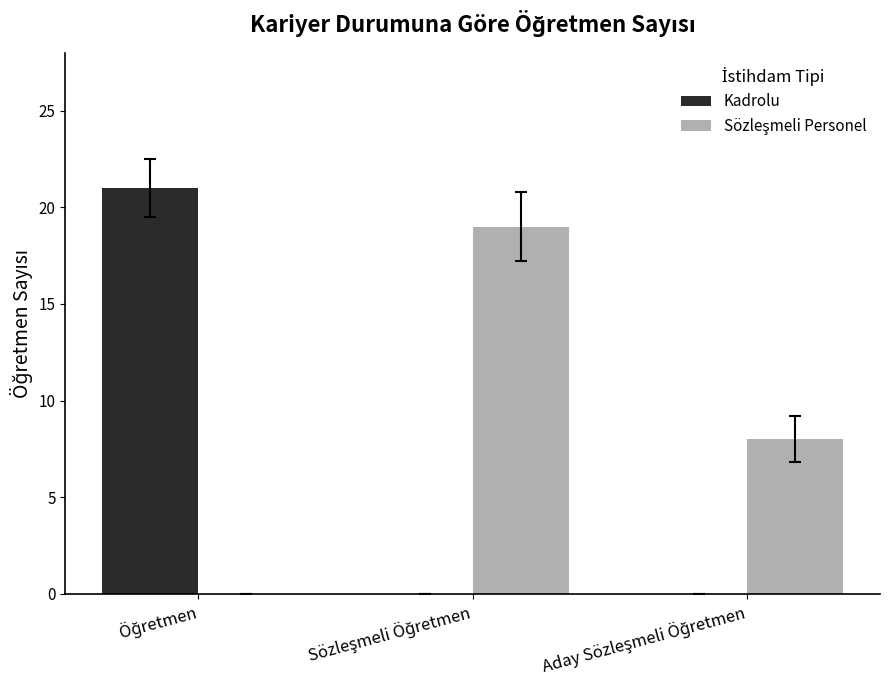

What is the sum of all Kadrolu values?

21